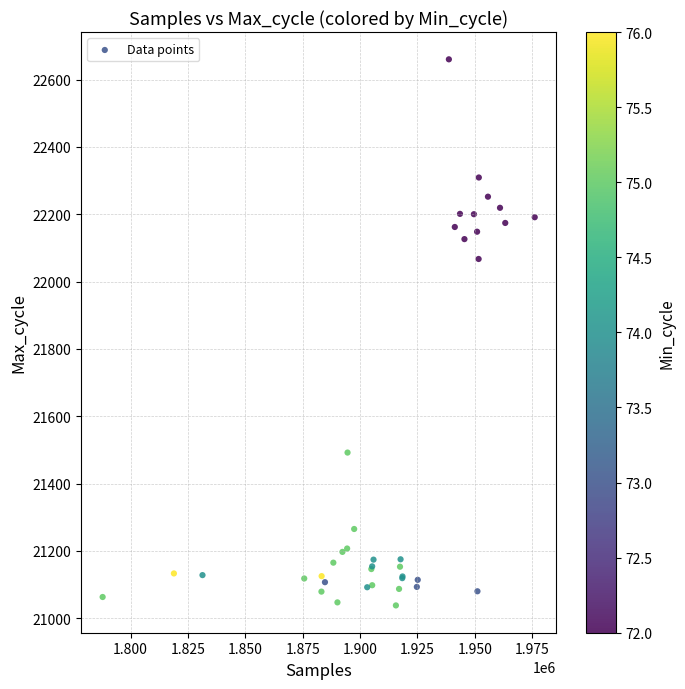

What Y value in the scatter plot is closest to 21849?

22067